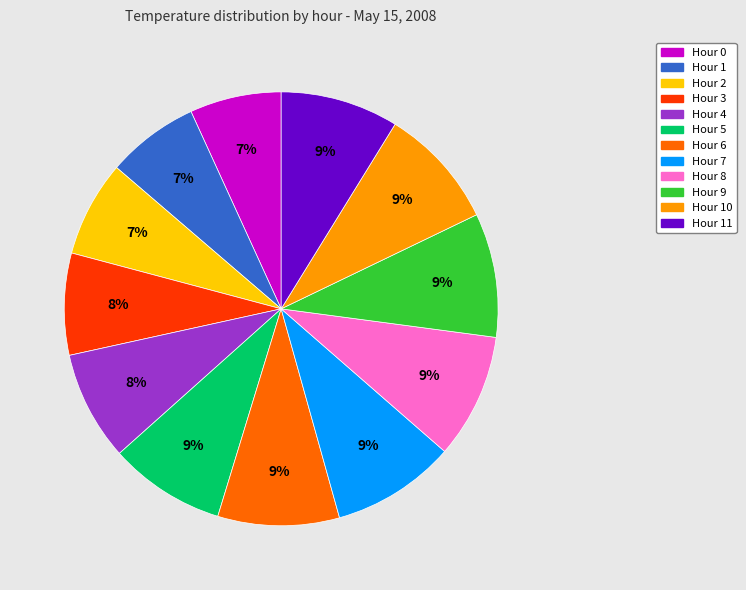

Is there a majority slice in this chart?

No